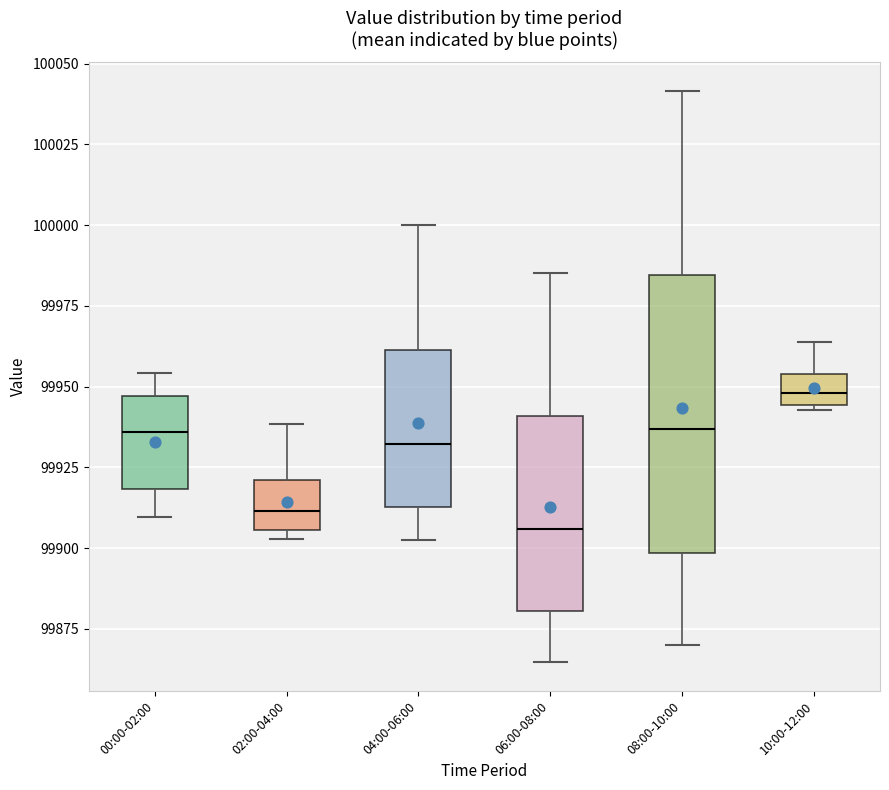

Where is the lower edge of the box for 02:00-04:00 on the y-axis? The values are not printed on the chart, so give them approximately, as read against the axis.

99905